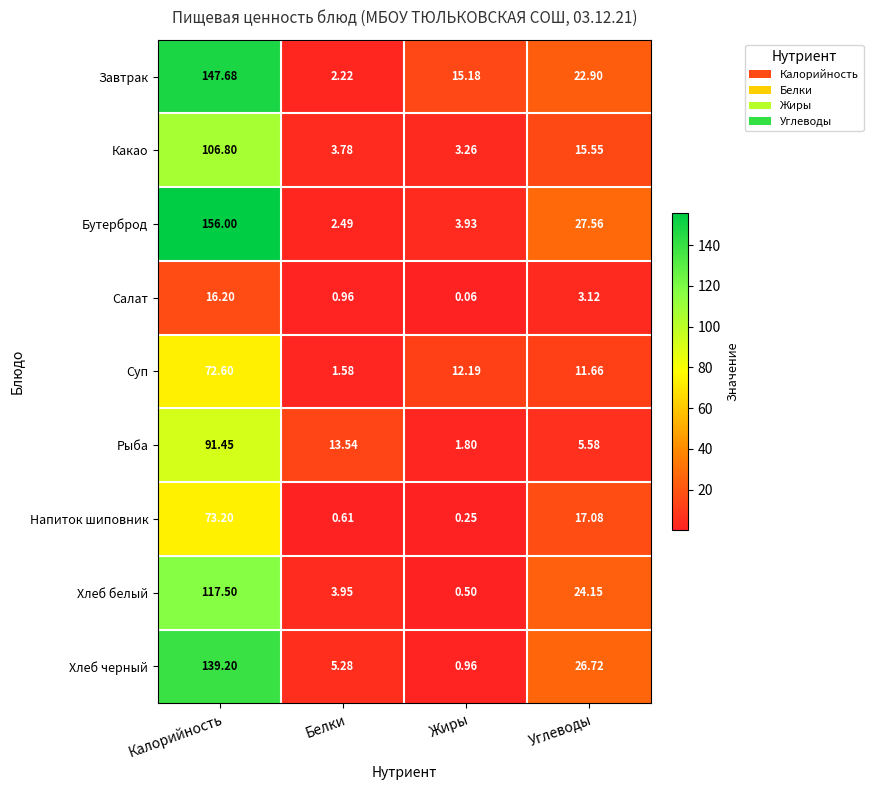

Which category has the lowest value in the Завтрак series?

Белки